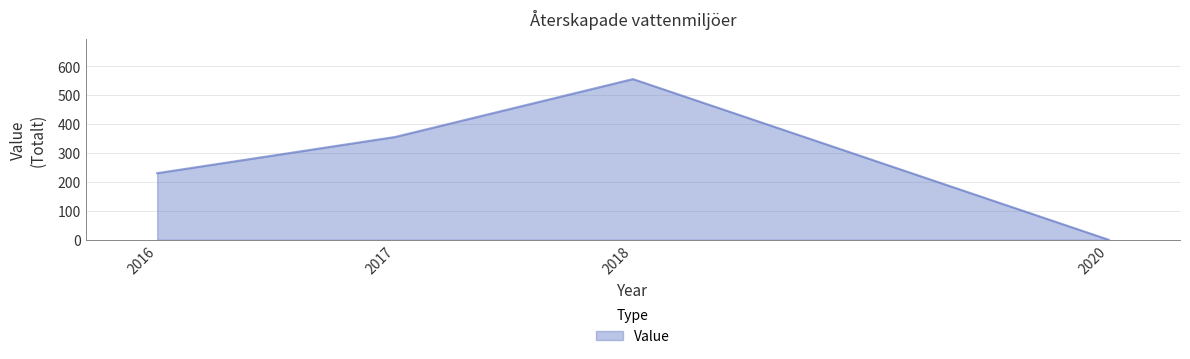

Reading left to right, extract all data points from this chart.

2016=230	2017=355	2018=555	2020=0